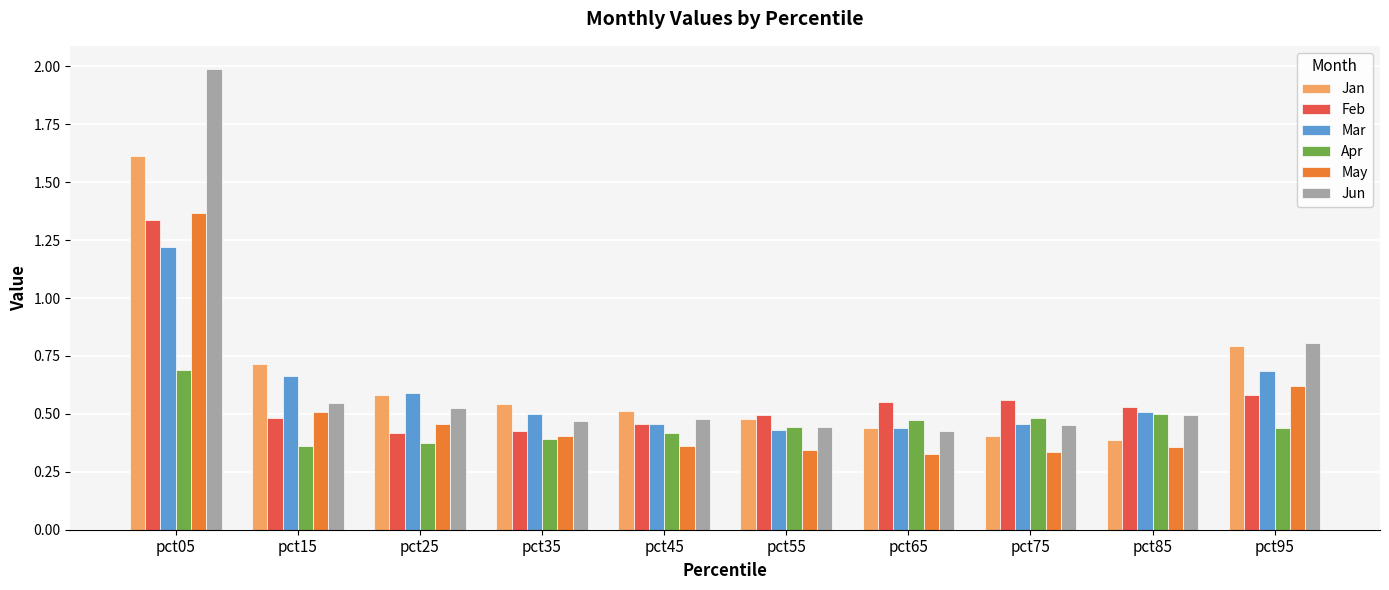

Which series has the widest spread of values?

Jun